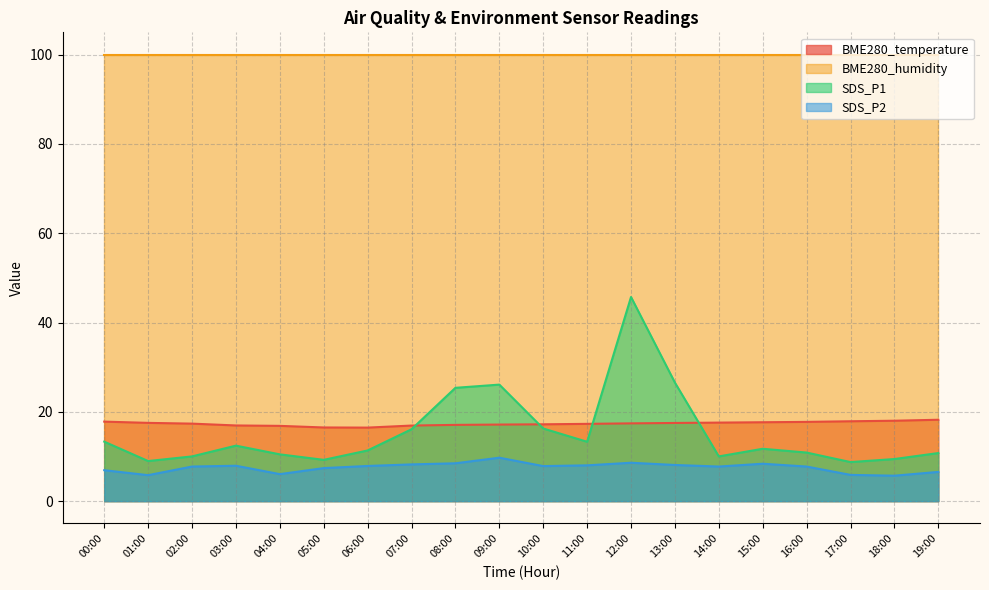

Is it true that BME280_humidity equals 21.8 at 11:00?

False